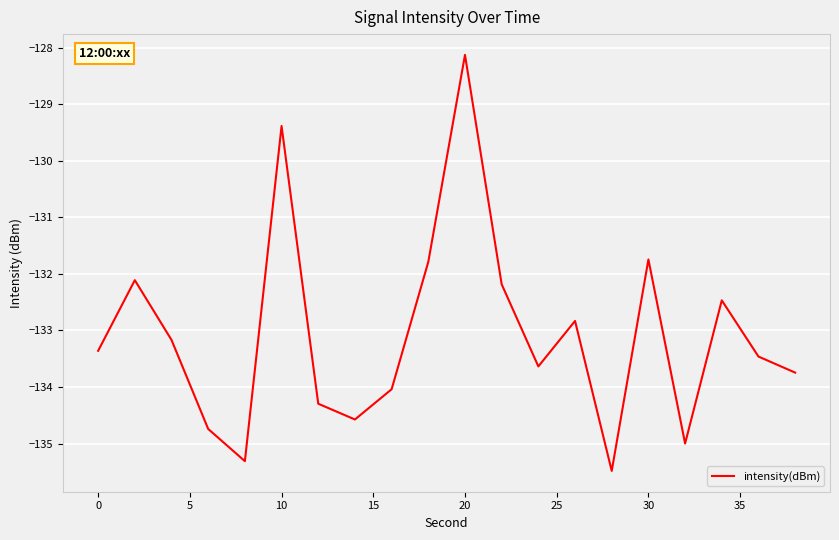

What is the greatest value displayed?

-128.1